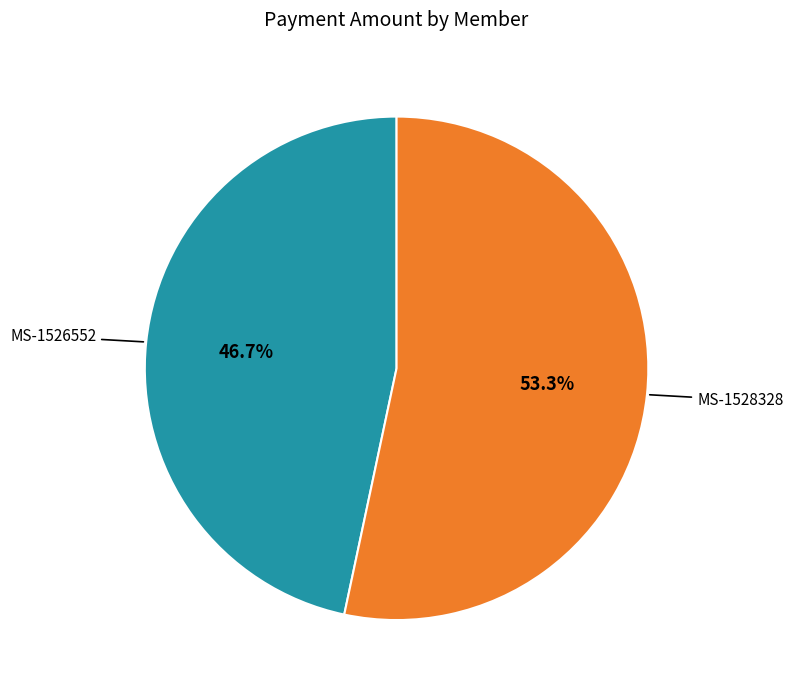

Does any single category account for the majority?

Yes